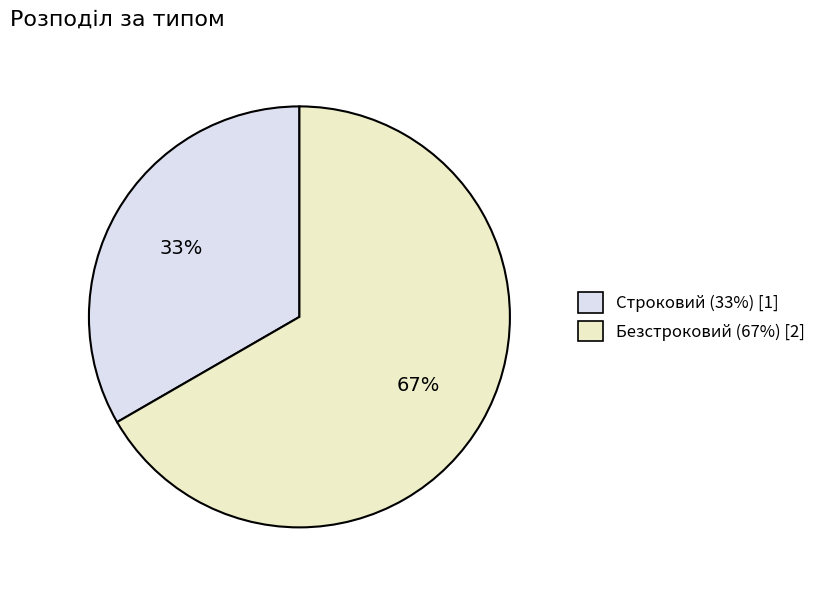

What is the largest slice in the pie chart?

Безстроковий